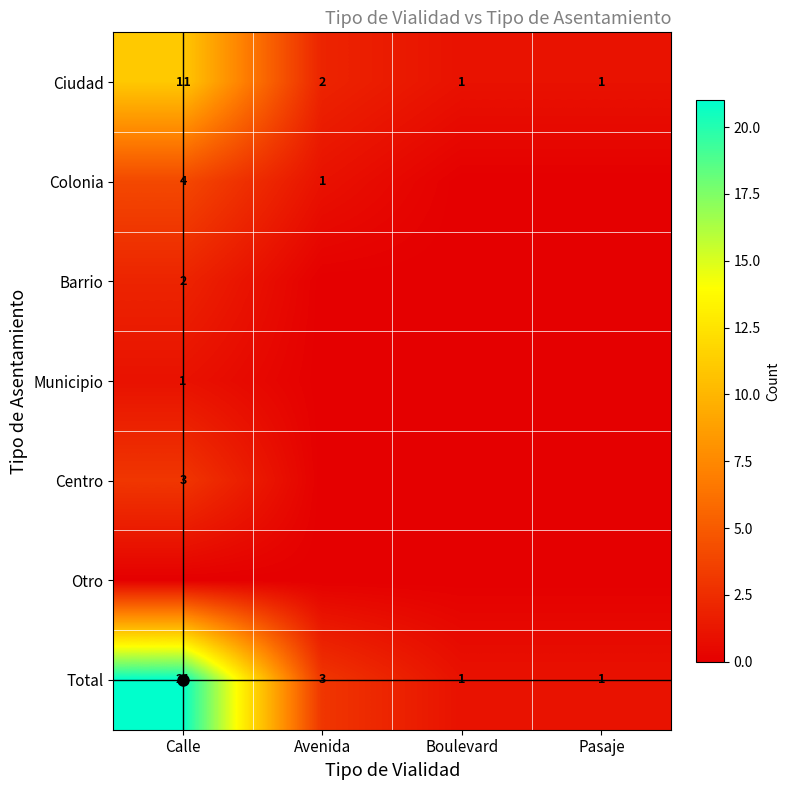

Count the Municipio values in the range 0 to 1.

4